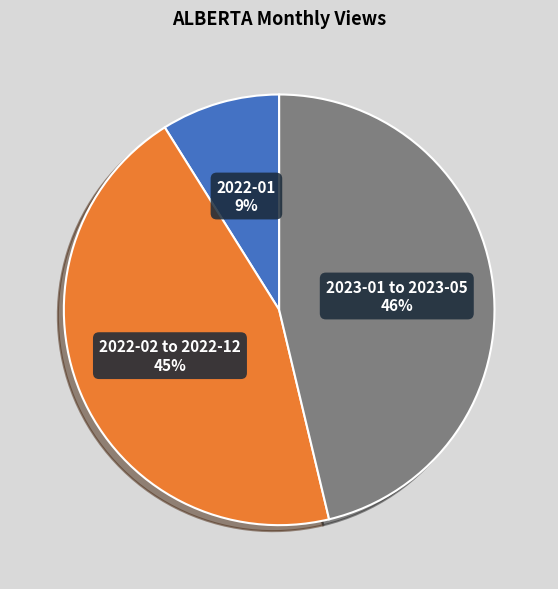

Is there a majority slice in this chart?

No